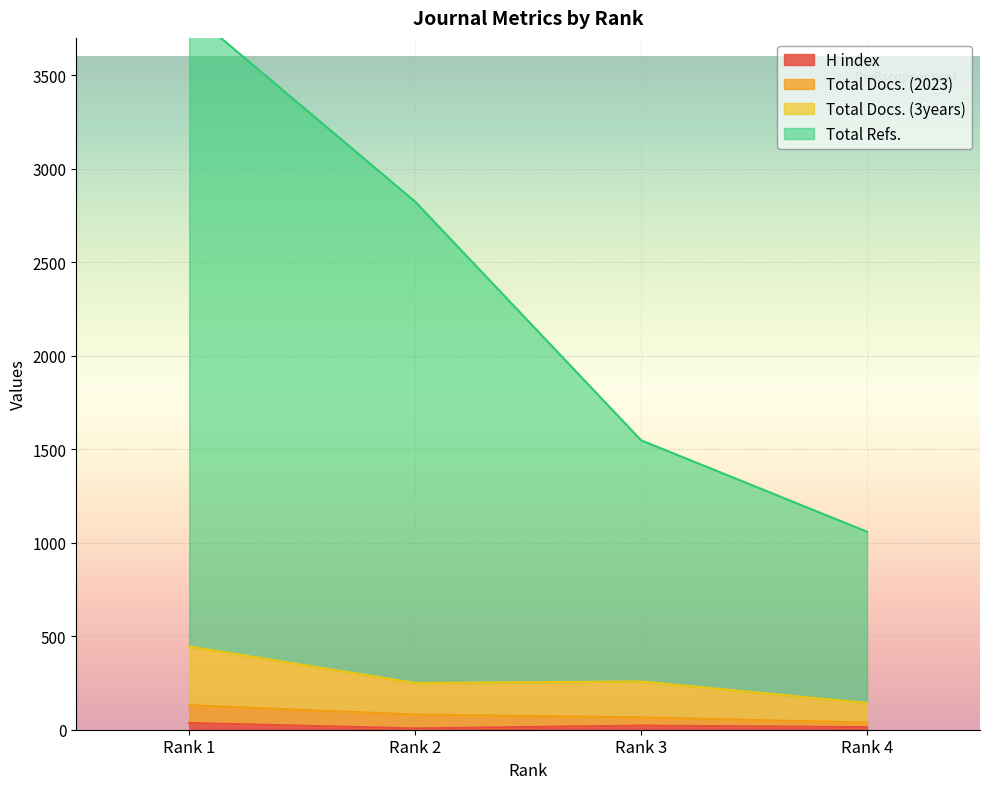

What is the average value of the H index series?

20